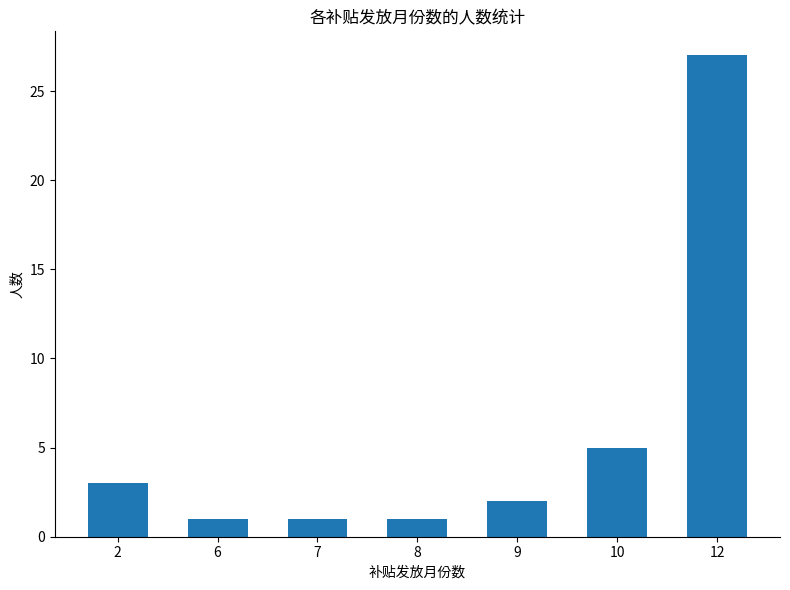

What is the sum of the values at 12 and 7?

28